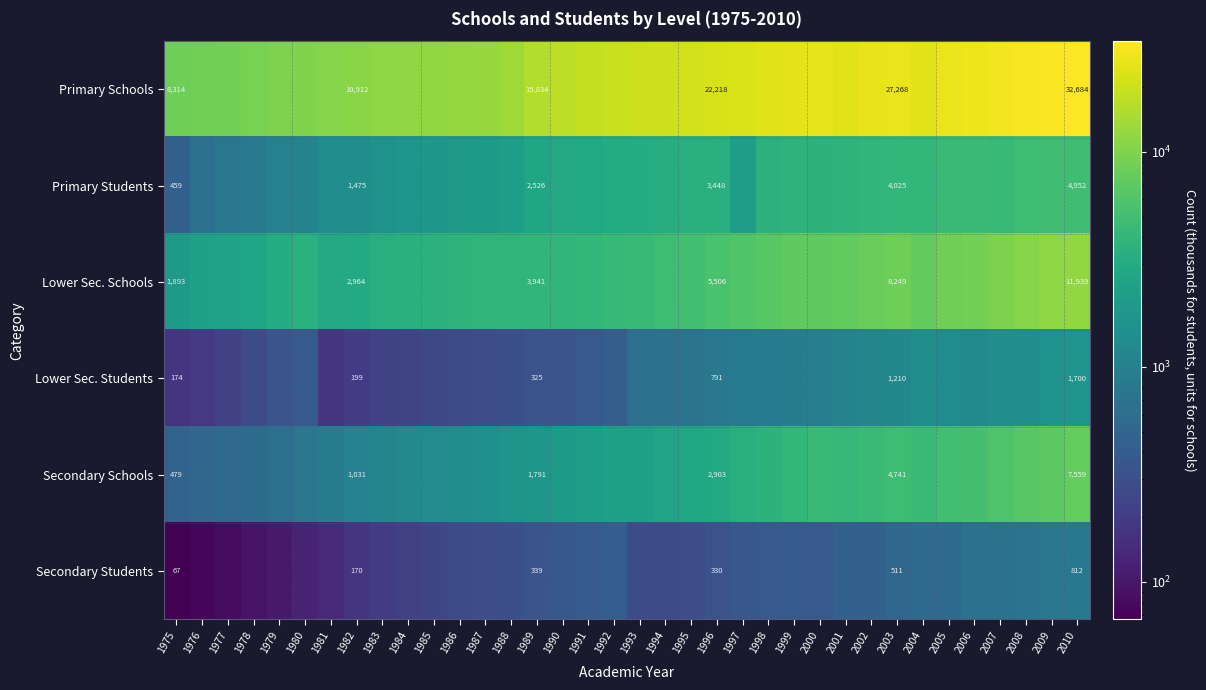

Which category has the lowest value across all series?

1975